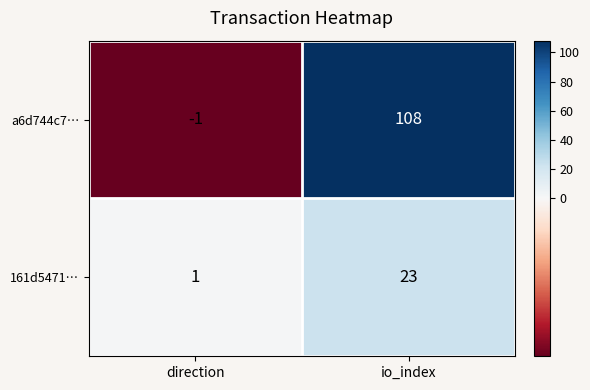

Rank the categories by 161d5471… value from highest to lowest.

io_index, direction